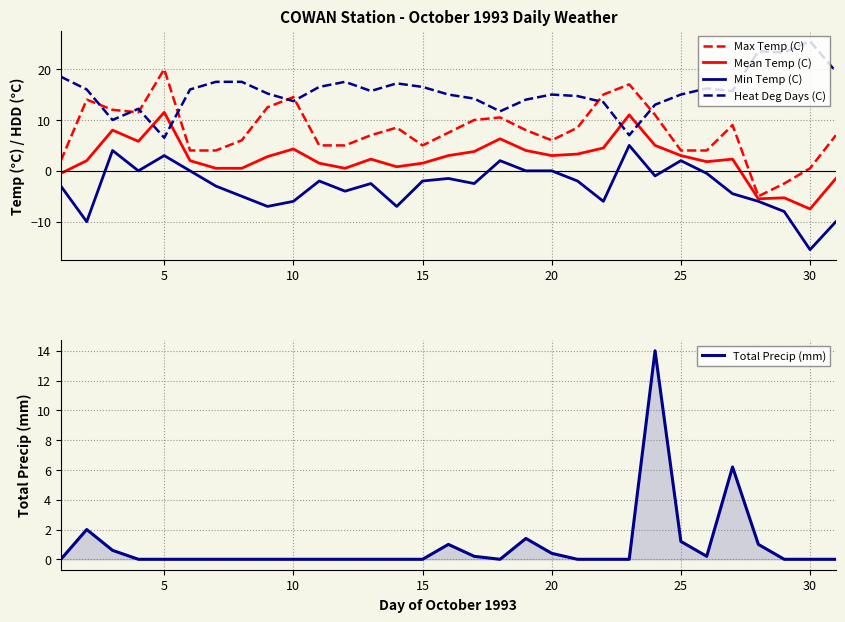

How many values in the Max Temp (C) series exceed 7?

16